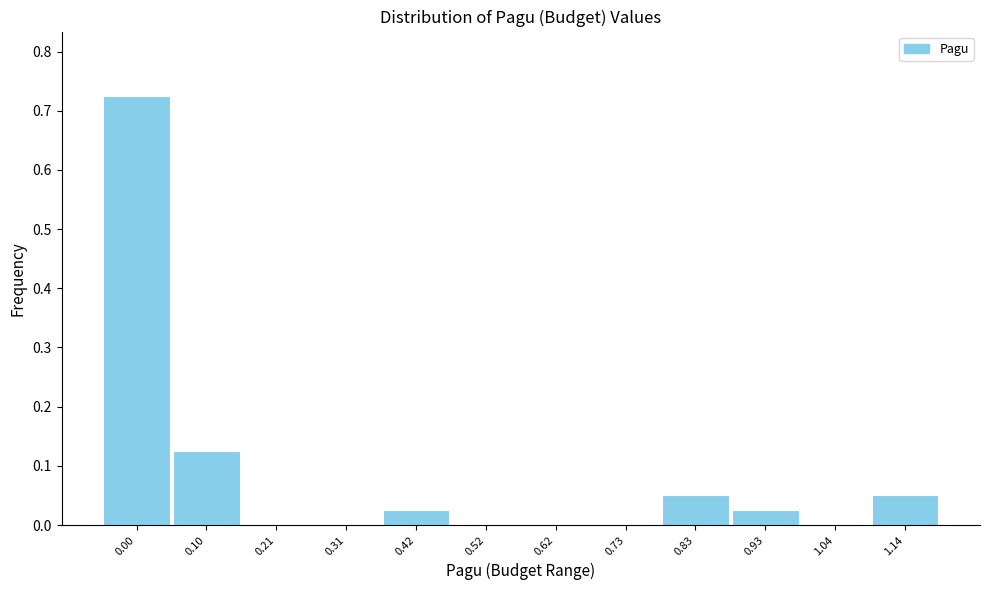

What is the change in value from 0.00 to 1.04?

-0.7